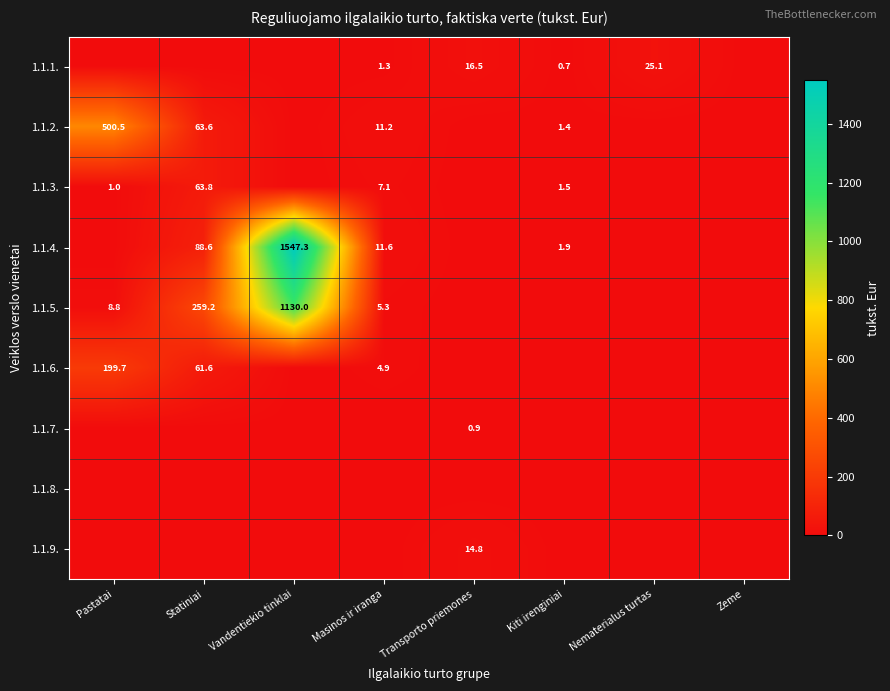

What is the difference between the 1.1.2. values at Masinos ir iranga and Statiniai?

52.4